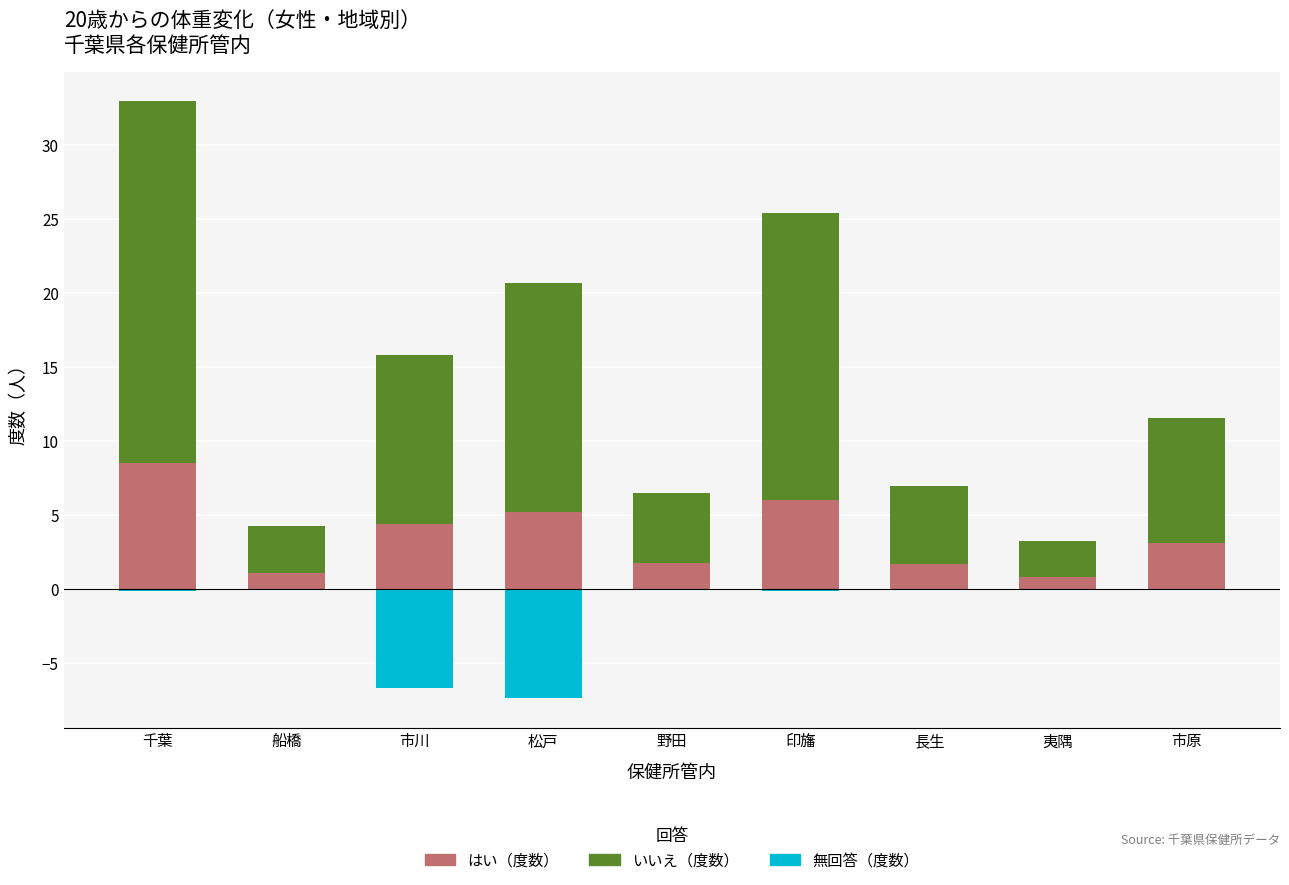

What is the label of the 5th bar from the right?

野田